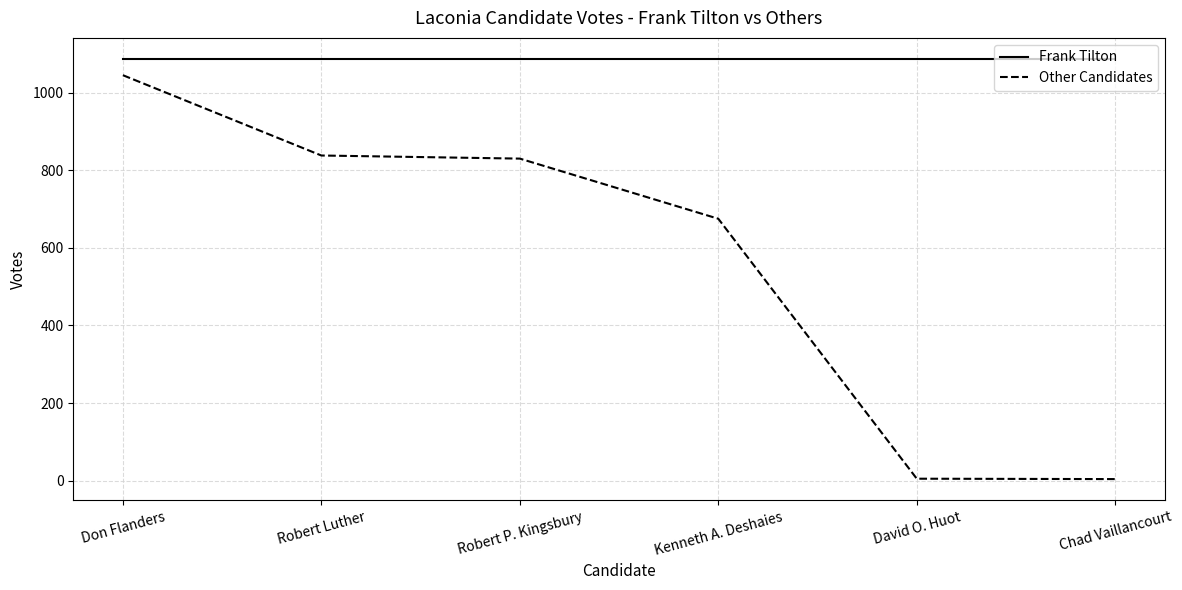

What position from the right is David O. Huot?

2